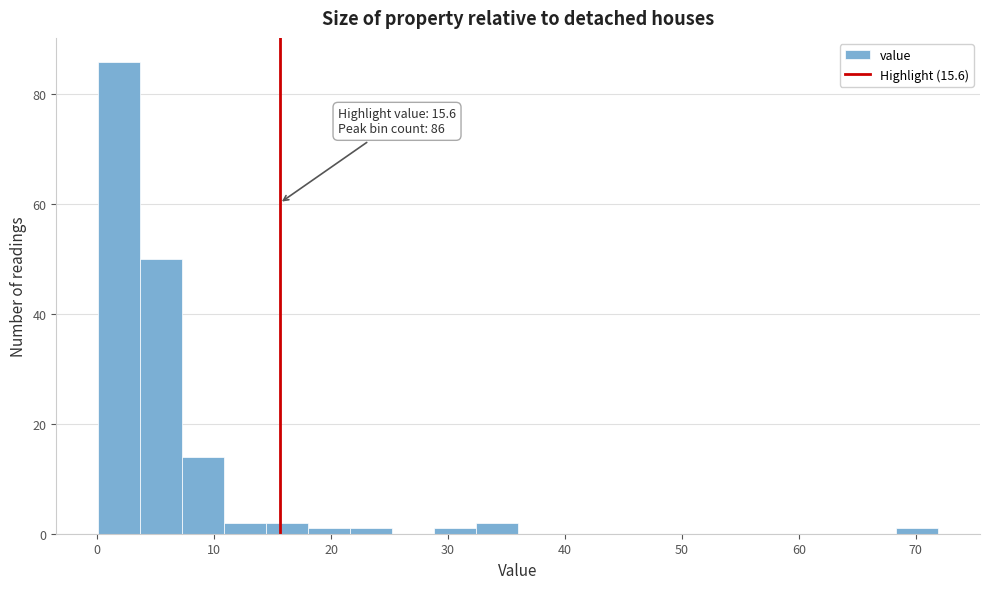

Read against the x-axis, roughly where is the centre of the tallest bar?

2